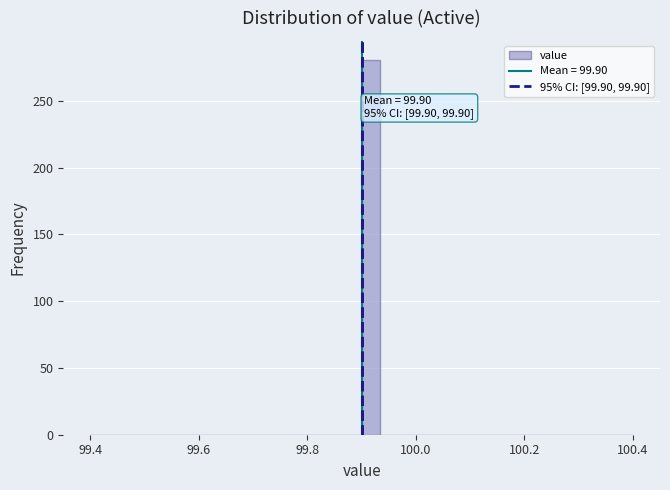

Read against the x-axis, roughly where is the centre of the tallest bar?

99.92